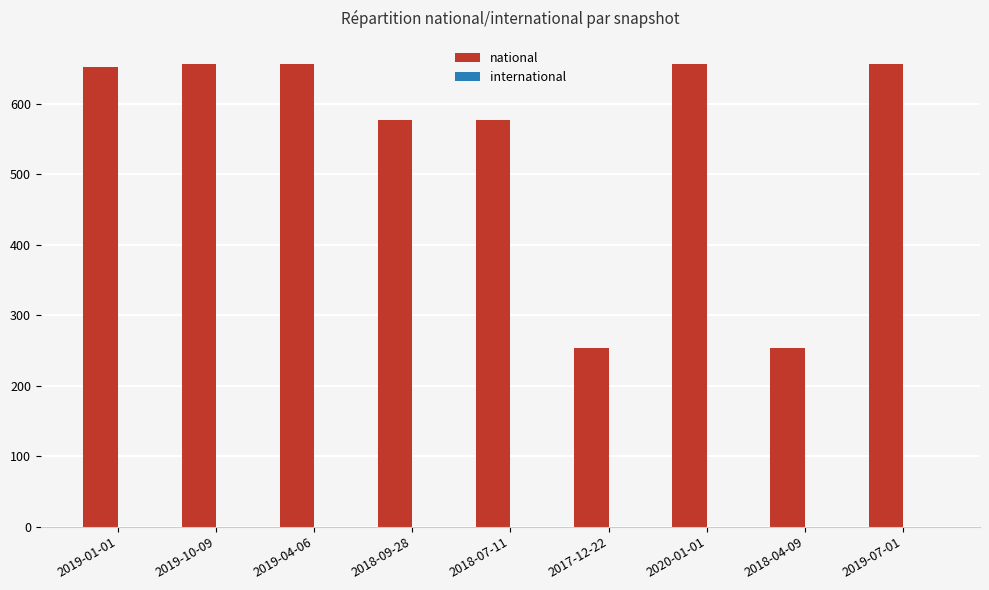

What is the minimum value shown in the chart?

253